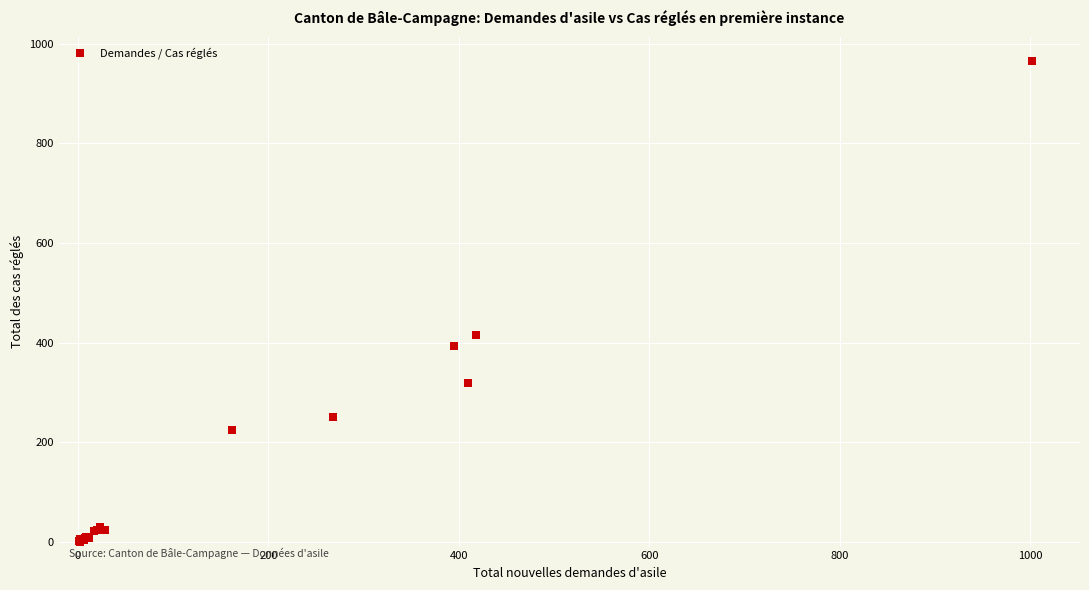

What Y value in the scatter plot is closest to 483?

415